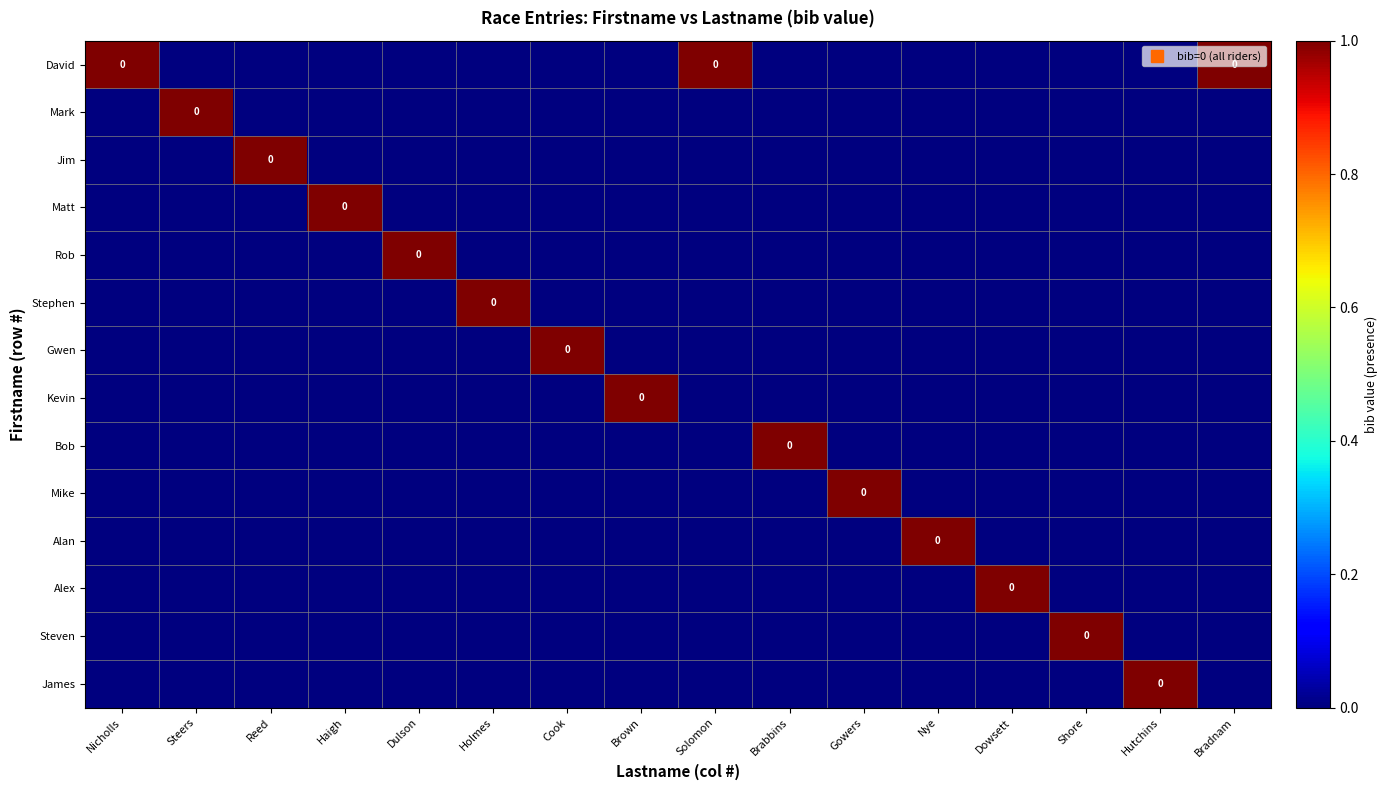

The Bob series shows 0 at Steers. True or false?

True